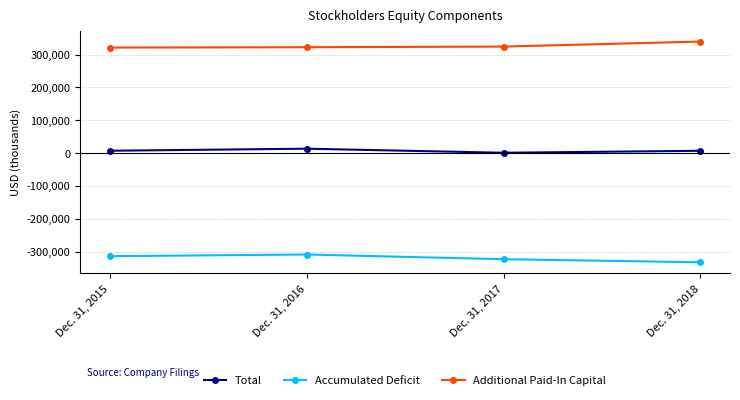

What is the difference between the Additional Paid-In Capital values at Dec. 31, 2017 and Dec. 31, 2018?

15273